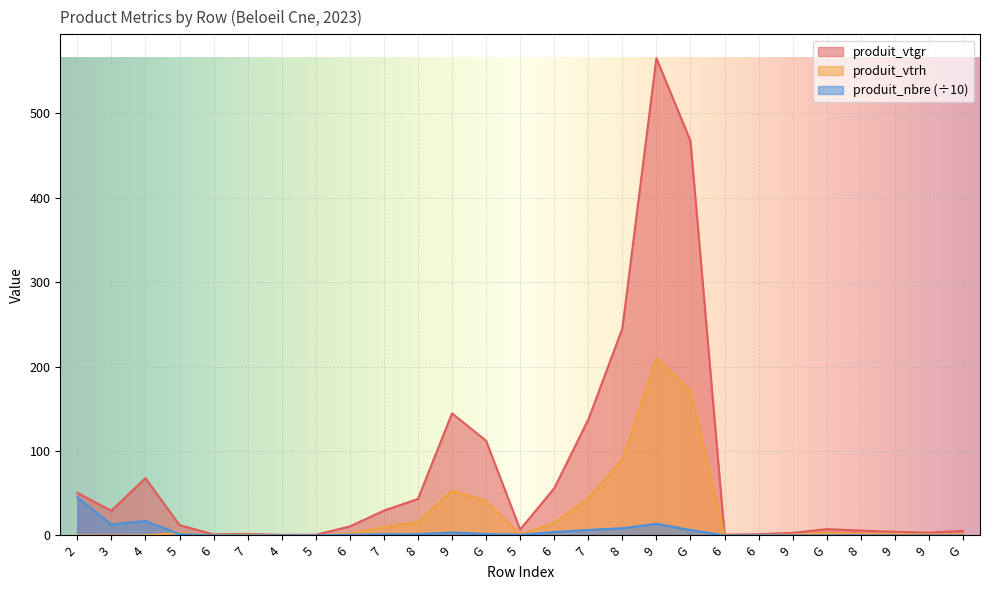

What is the value of the produit_nbre point at the 16th from the left?

0.1